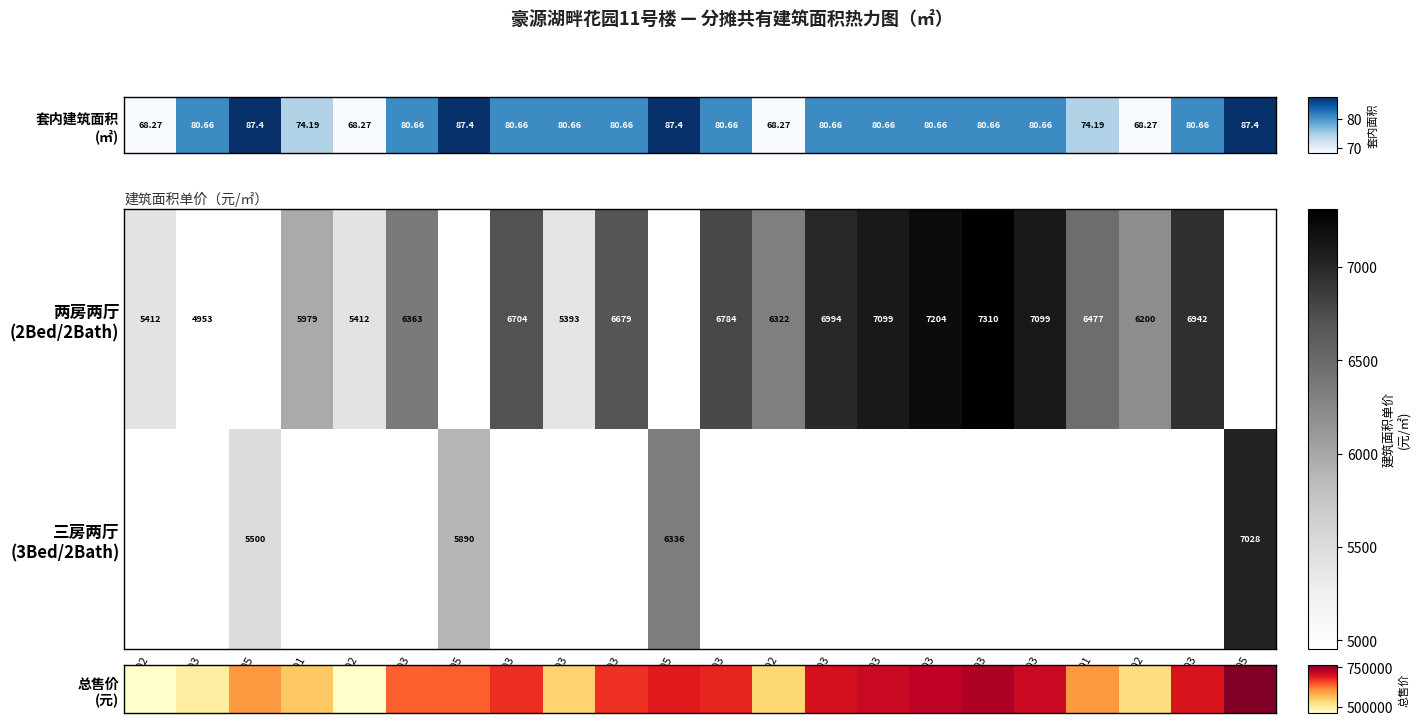

At 1602, list the series in order from smallest to largest.

总售价 (元), 三房两厅 (3Bed/2Bath)